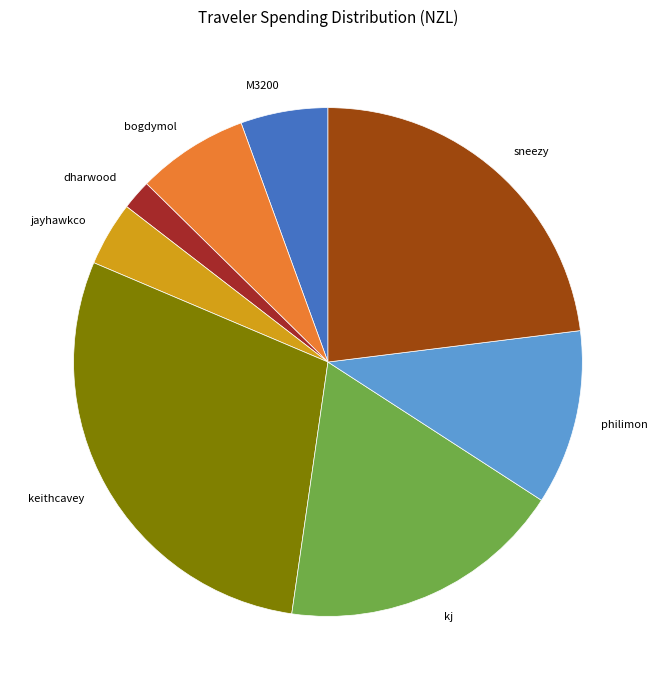

Do bogdymol and jayhawkco together represent more than half of the pie?

No